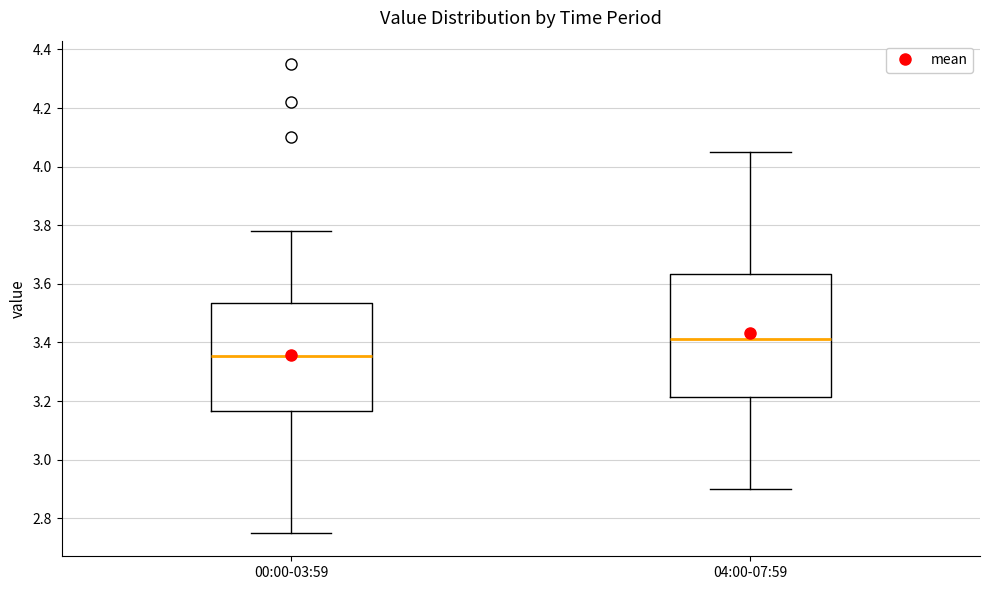

Reading left to right, read every box against the y-axis: the position of its median line, the range the box covers, and the ends of its whiskers. The values are not printed on the chart, so give them approximately, as read against the axis.

00:00-03:59: median 3.36, box 3.16 to 3.54, whiskers 2.76 to 3.78
04:00-07:59: median 3.42, box 3.22 to 3.64, whiskers 2.90 to 4.06